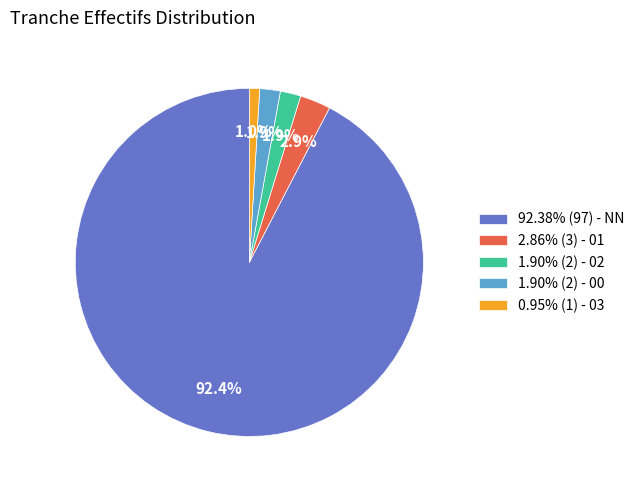

What portion of the pie excludes 1.90% (2) - 02?

98.1%